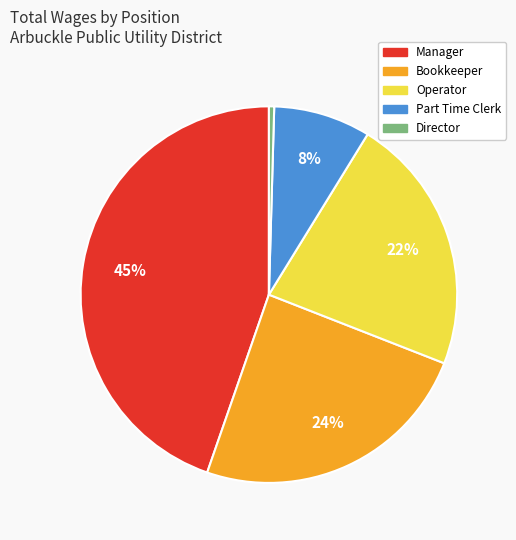

To the nearest percent, what percentage of the pie is Bookkeeper?

24%